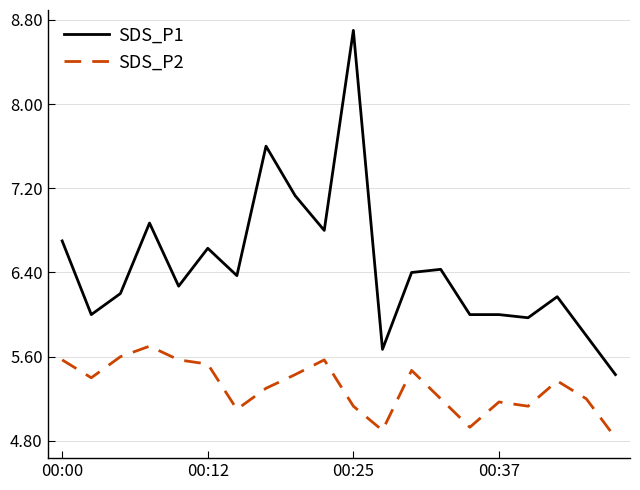

What is the maximum value for SDS_P1?

8.7